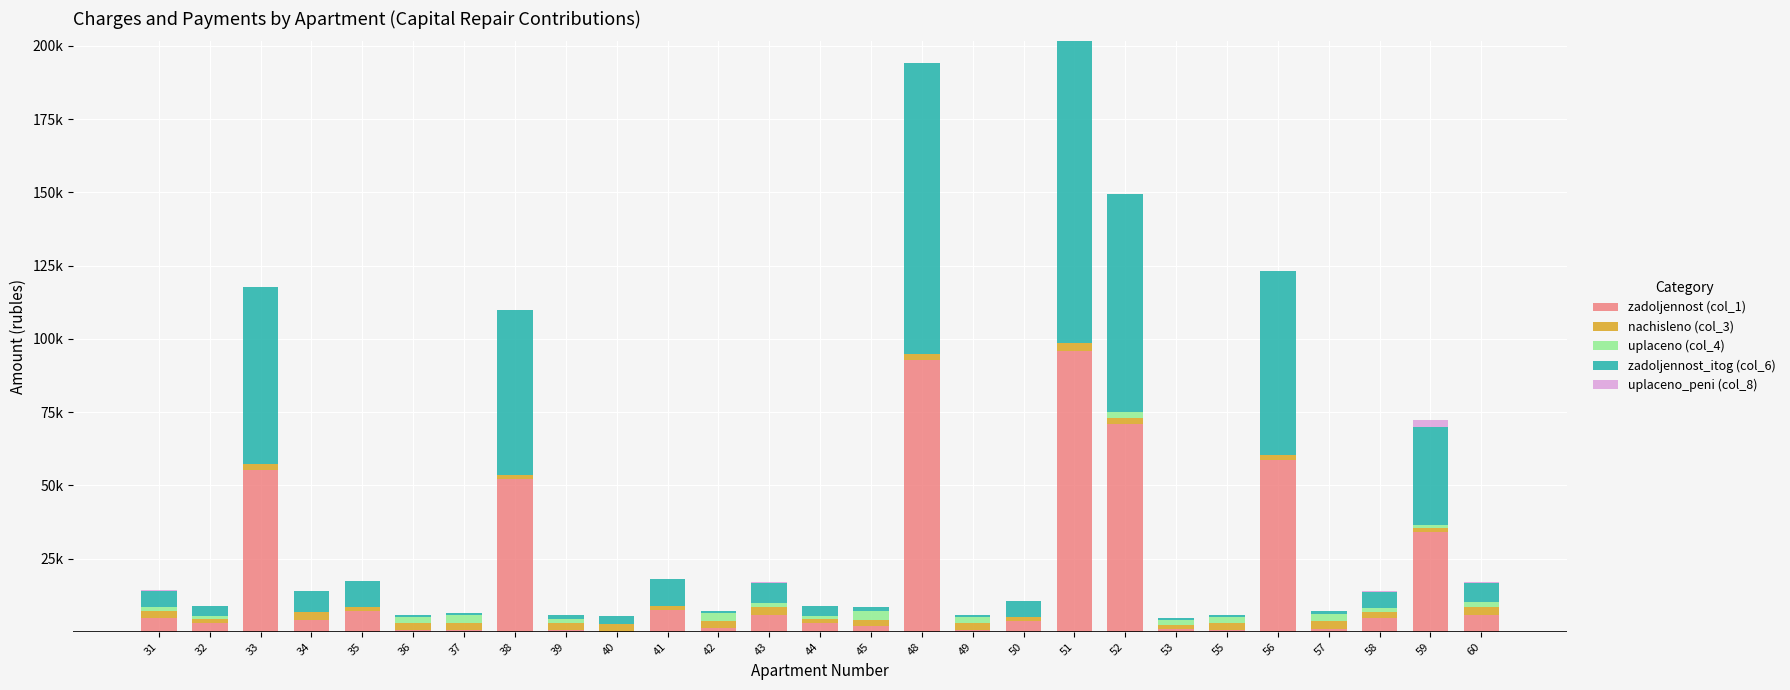

Which has a higher value, 50 or 34?

34